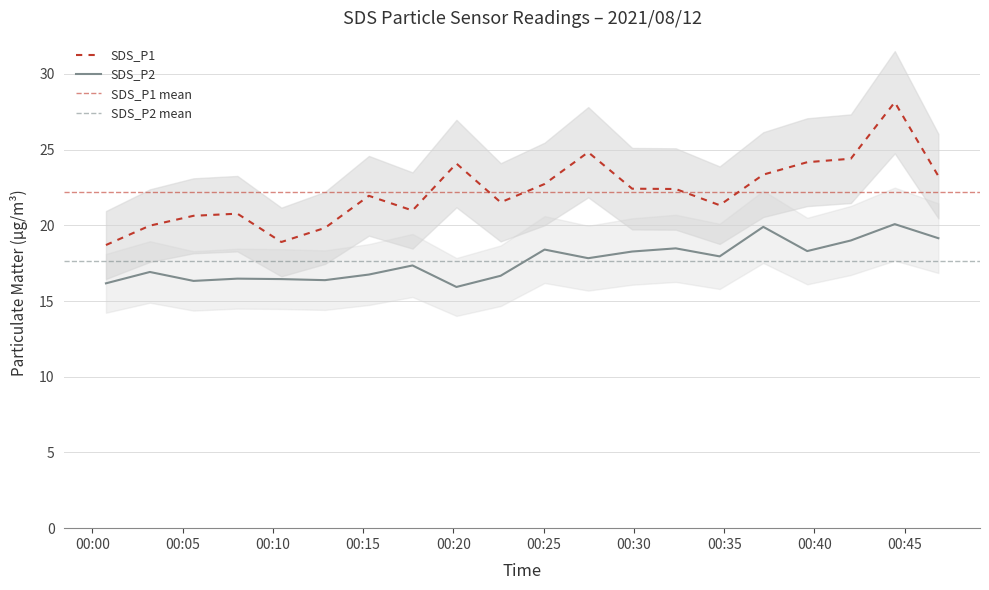

The value of SDS_P1 at 2021/08/12 00:03:11 is 8.1. True or false?

False